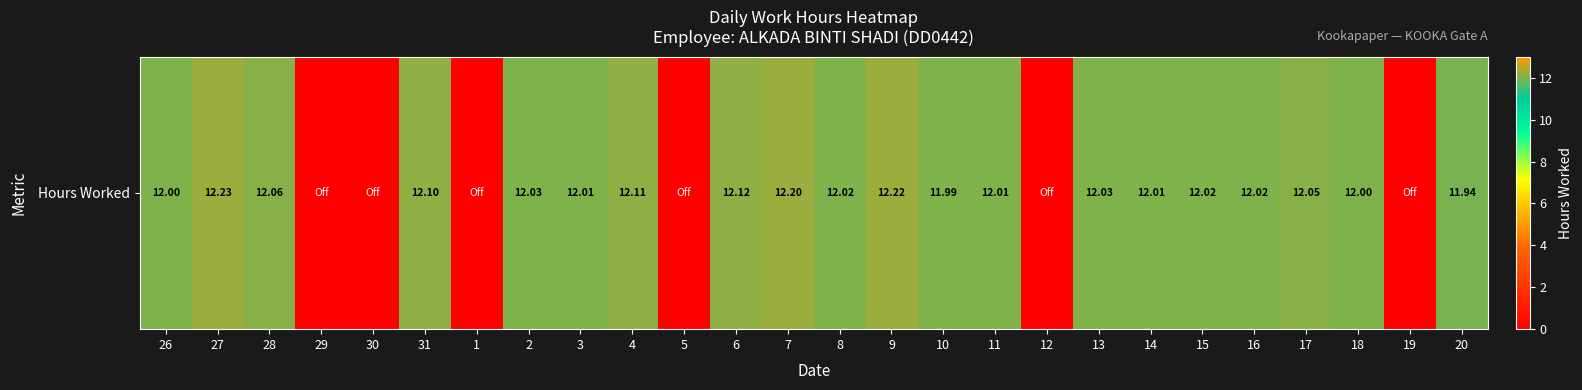

What is the average value?

9.3